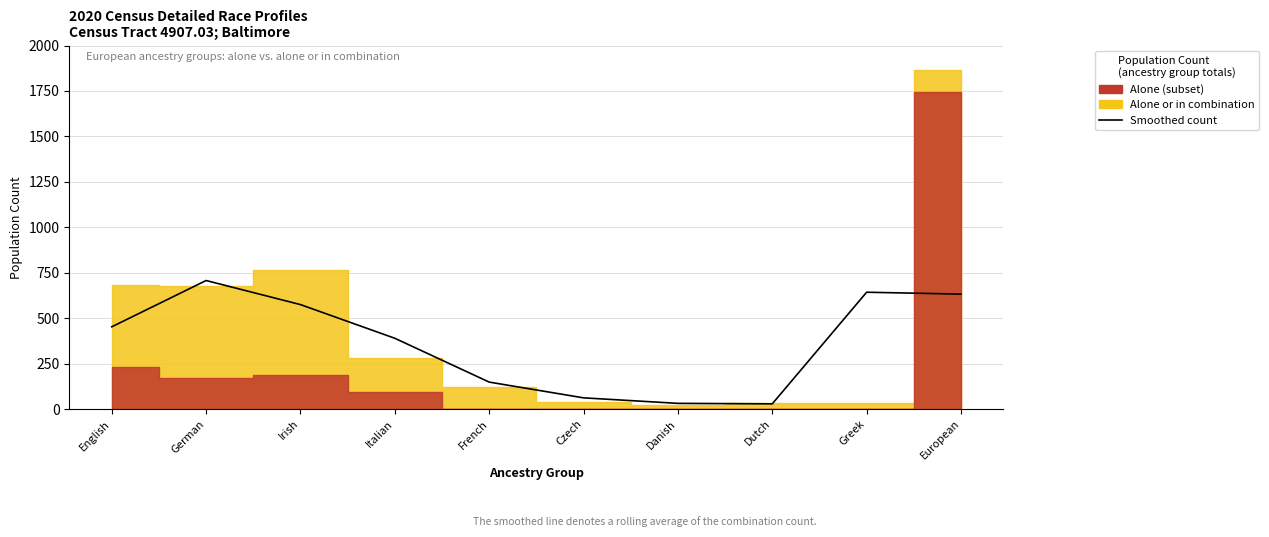

Where does the data first go above 452?

English